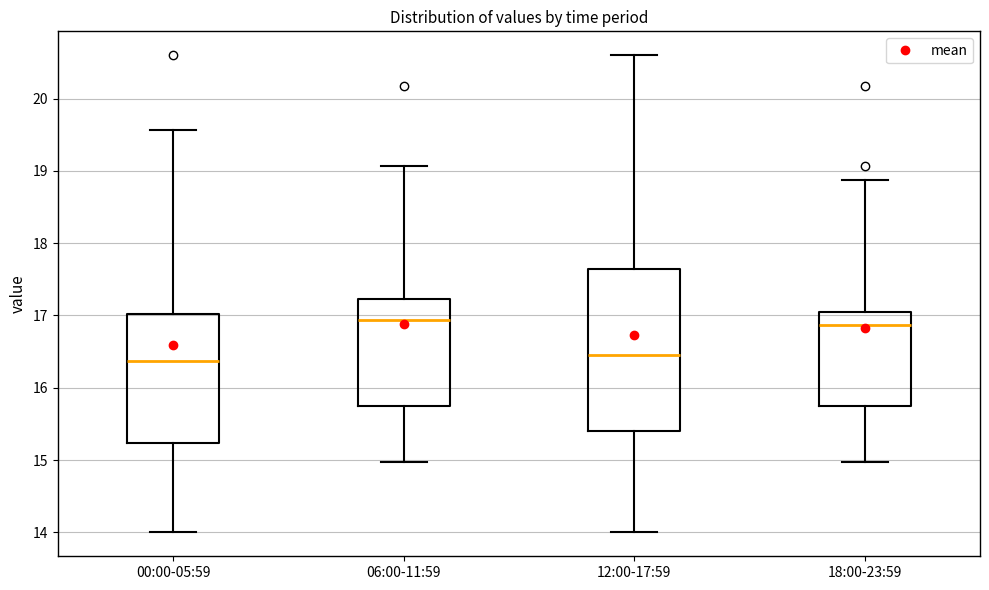

Where does the upper whisker of the box for 12:00-17:59 end on the y-axis? The values are not printed on the chart, so give them approximately, as read against the axis.

20.6